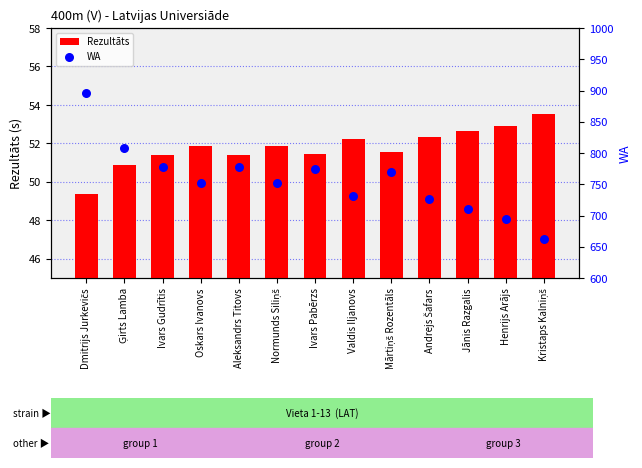

What are all the series names shown in the legend?

Rezultāts, WA